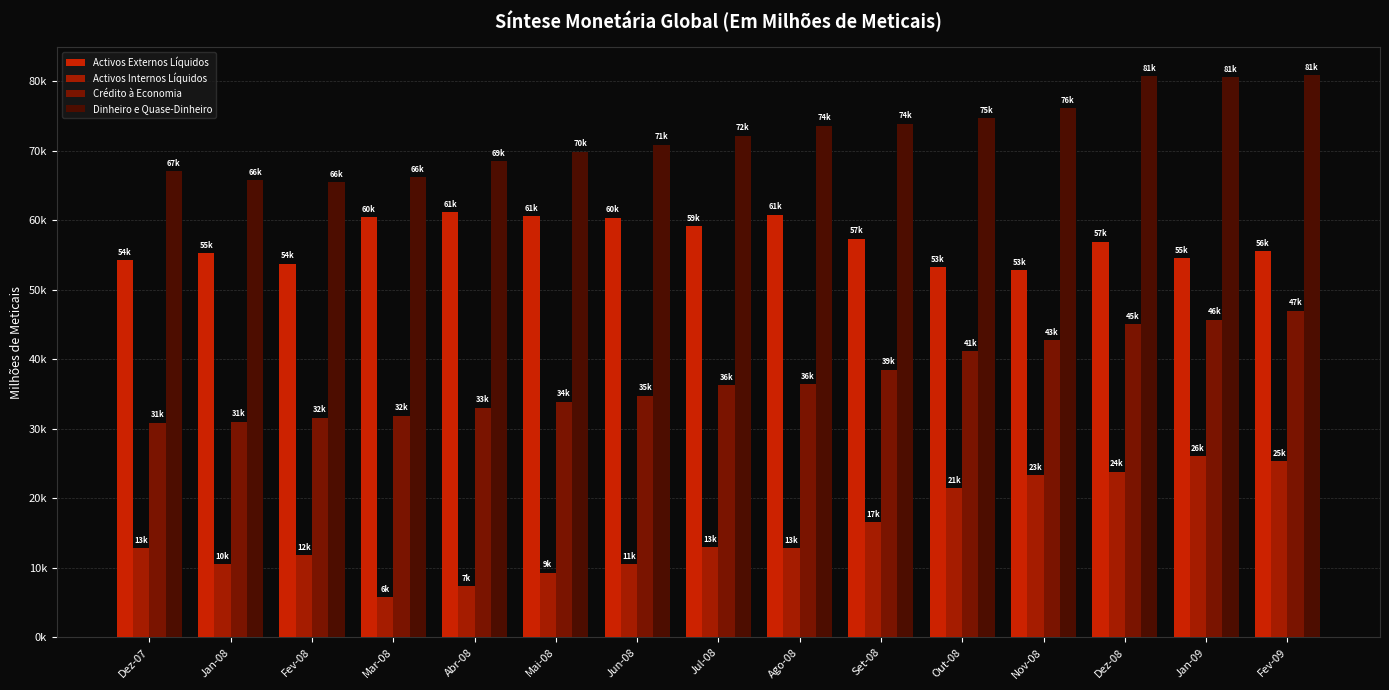

Which category has the highest value in the Crédito à Economia series?

Fev-09